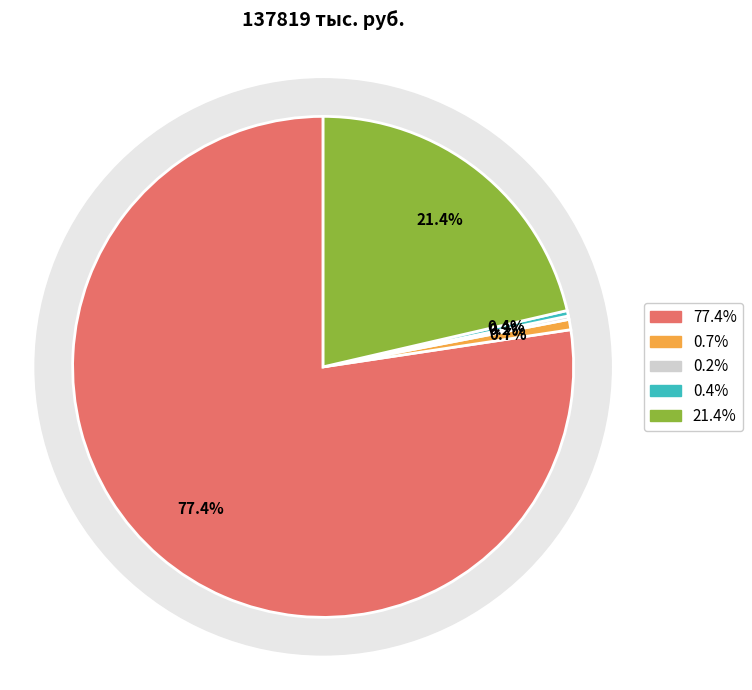

Which has a higher value, Утверждение генеральных планов or Администрация округа Муром?

Администрация округа Муром